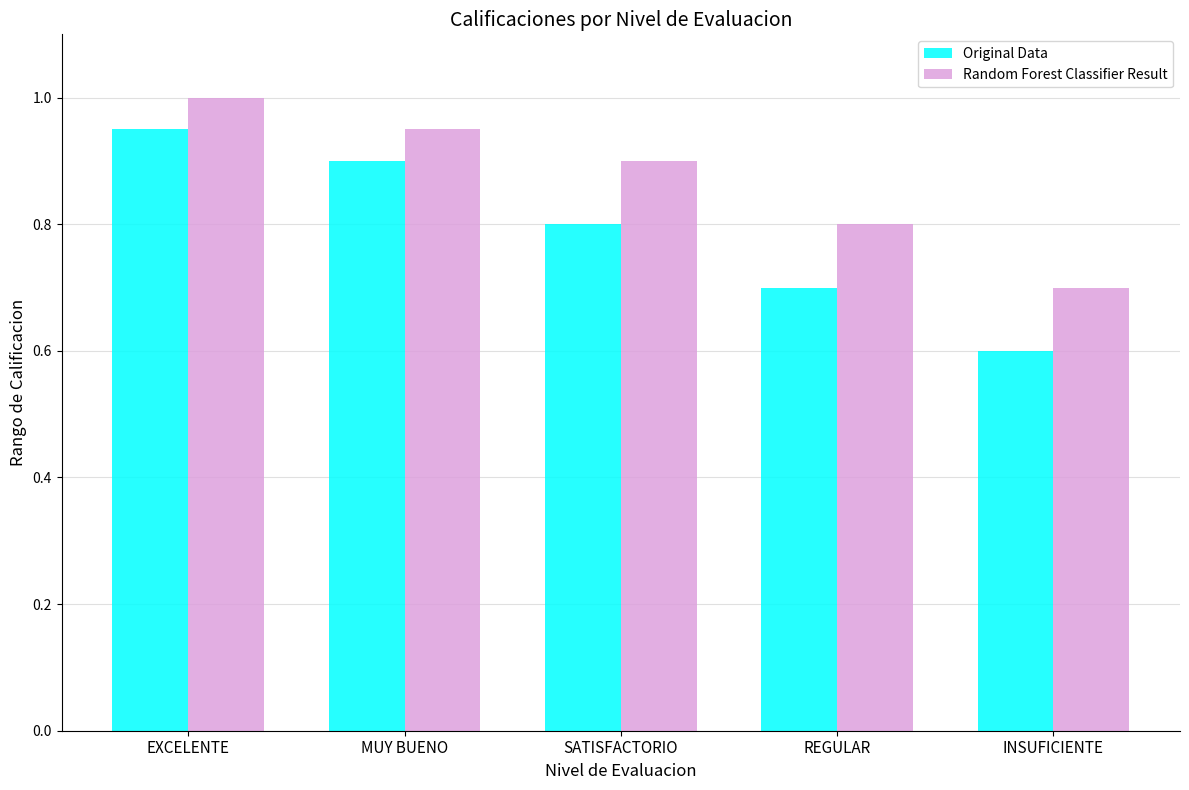

What is the difference between the Original Data values at SATISFACTORIO and REGULAR?

0.1